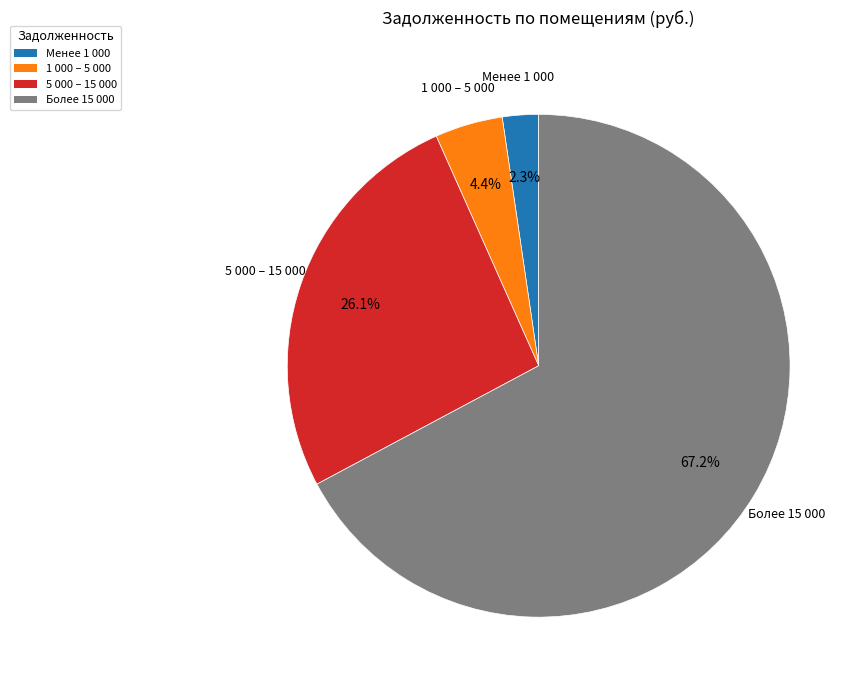

Between Менее 1 000 and Более 15 000, which is larger?

Более 15 000